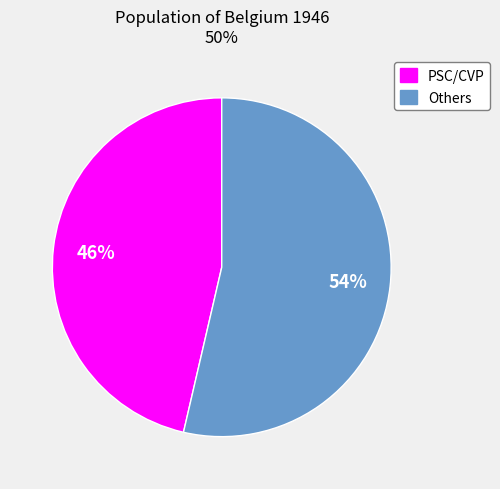

Does any single category account for the majority?

Yes